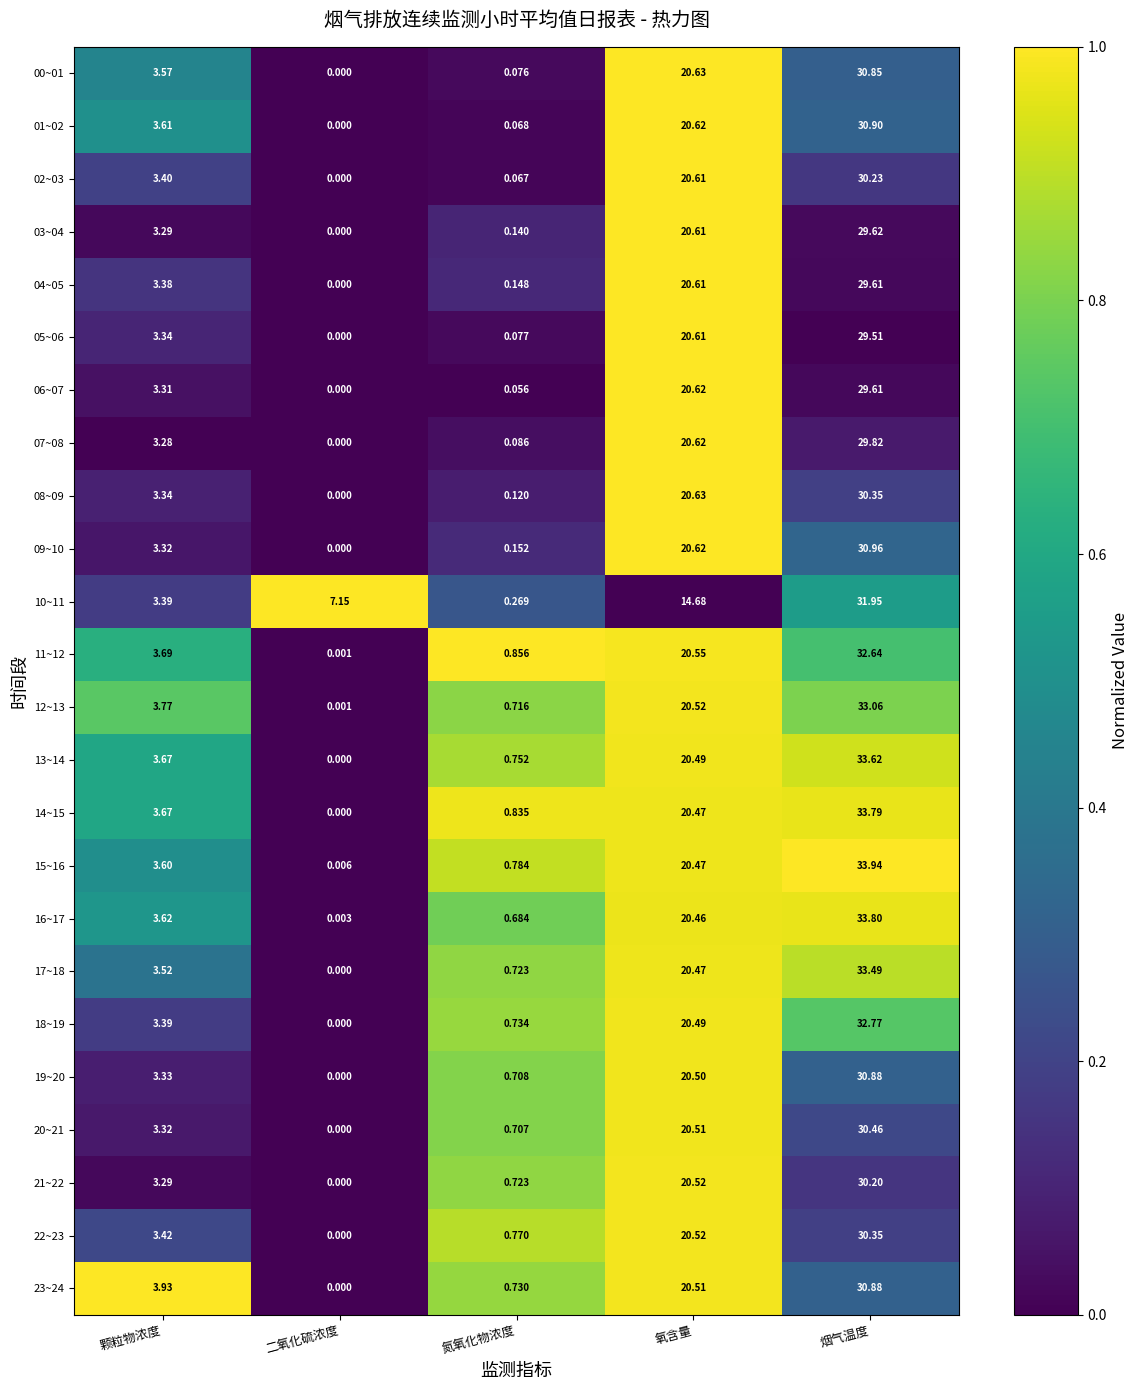

Rank the categories by 14~15 value from highest to lowest.

烟气温度, 氧含量, 颗粒物浓度, 氮氧化物浓度, 二氧化硫浓度